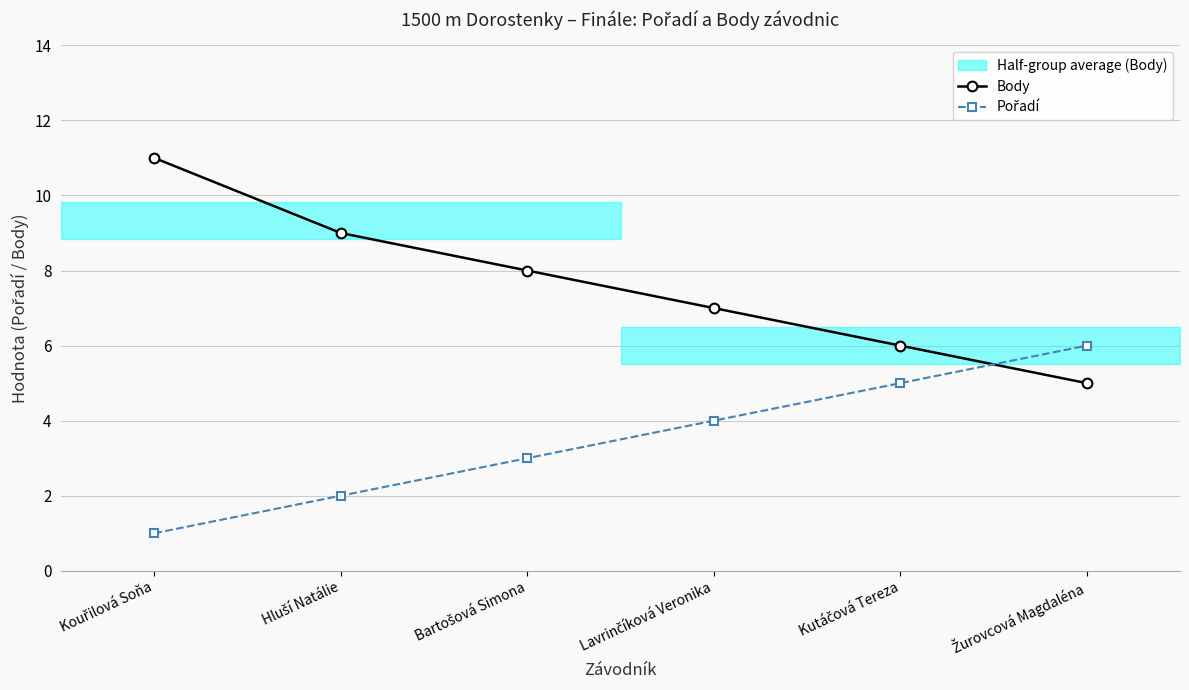

Which series ends up on top after the final intersection of Pořadí and Body?

Pořadí